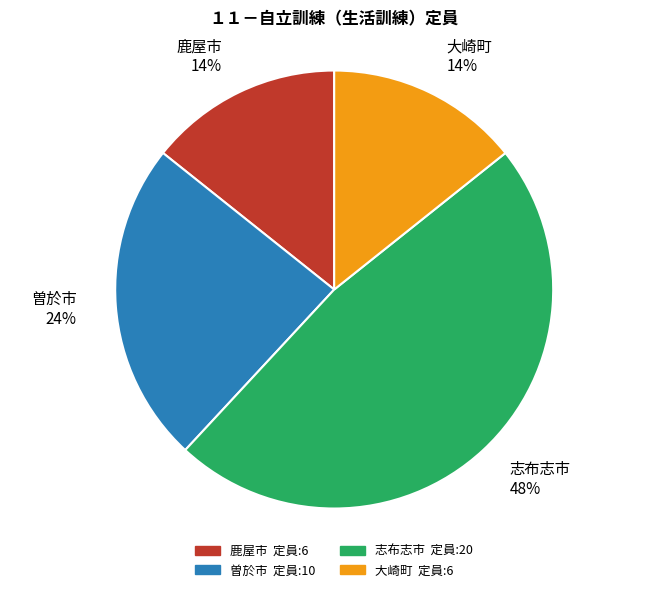

The 志布志市 slice represents 48% of the pie. True or false?

True